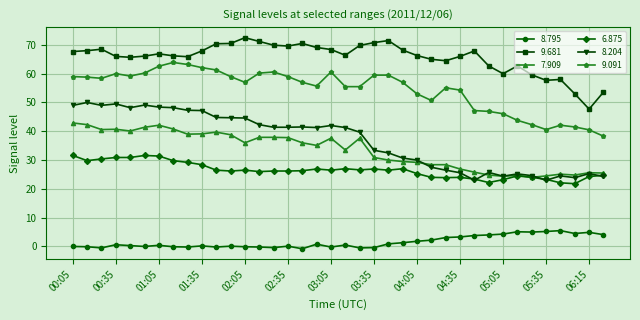

What is the value of the 7.909 point at the 26th from the left?

28.4